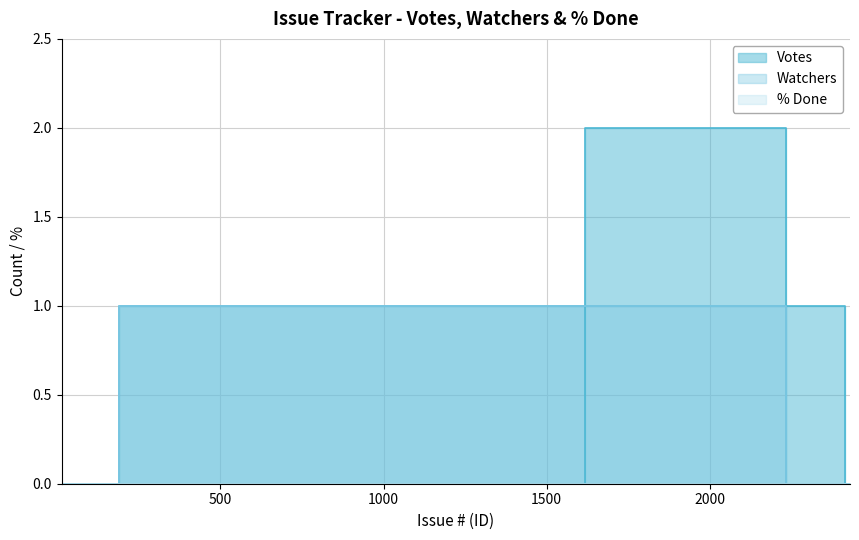

Reading left to right, extract all data points from this chart.

Votes: 0	0	0	0	0	0	0	0	0	0	0	0	0	0	2	0	1	0	0	0
Watchers: 0	0	0	0	0	0	0	0	0	0	0	0	0	0	0	1	0	0	0	0